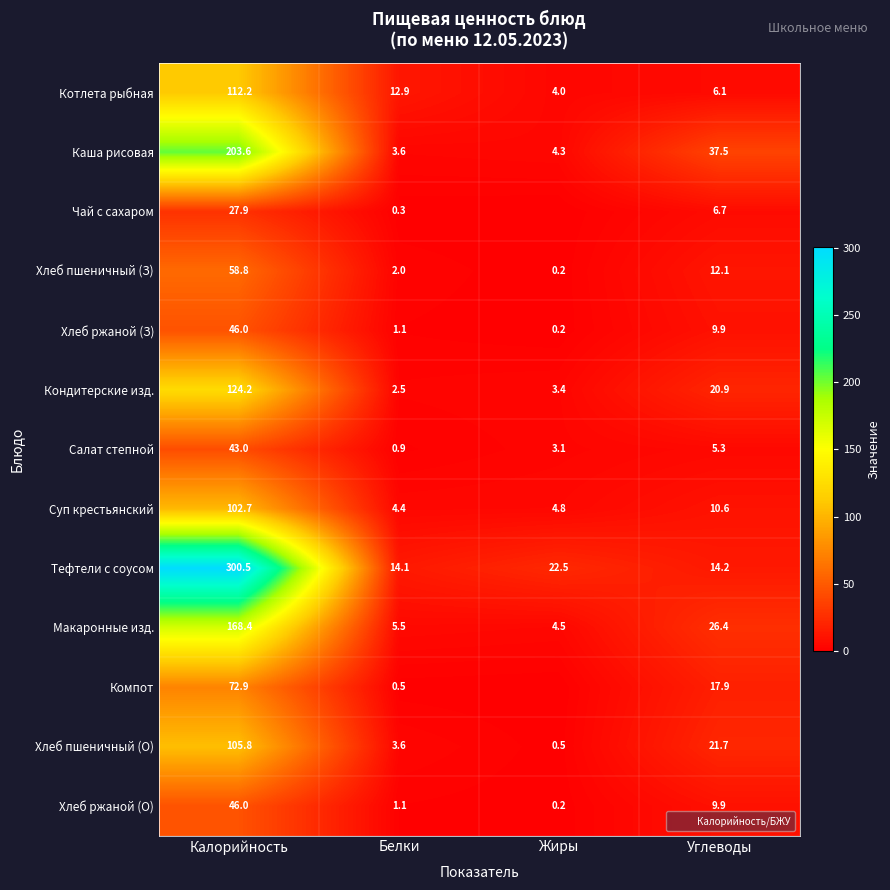

Which series changed the most between Калорийность and Жиры?

Тефтели с соусом